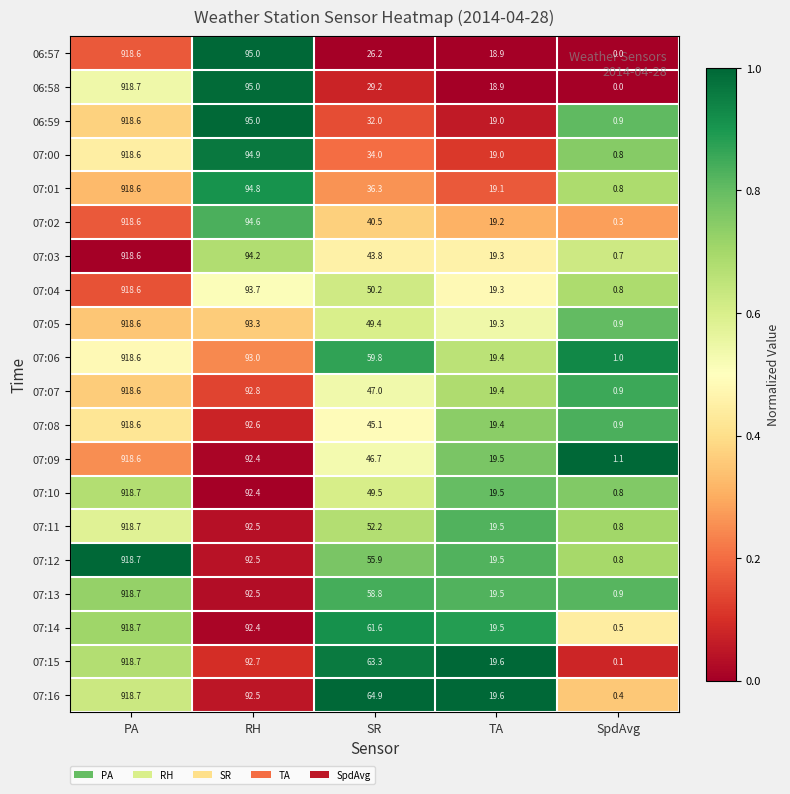

Which series has the largest total across all categories?

07:16